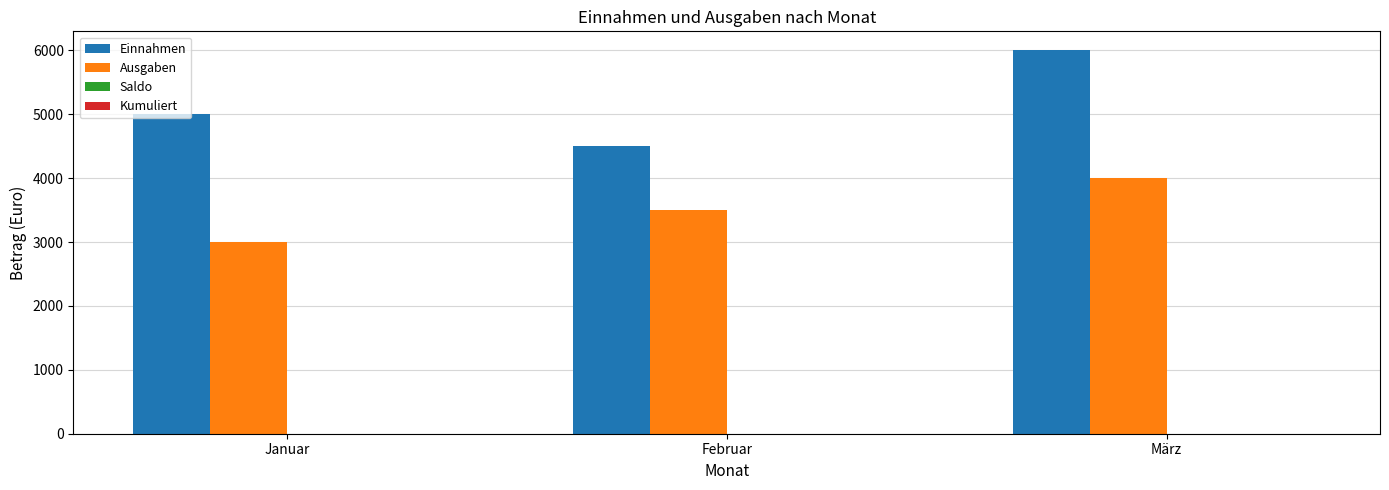

List the labels in order of Ausgaben value, smallest first.

Januar, Februar, März